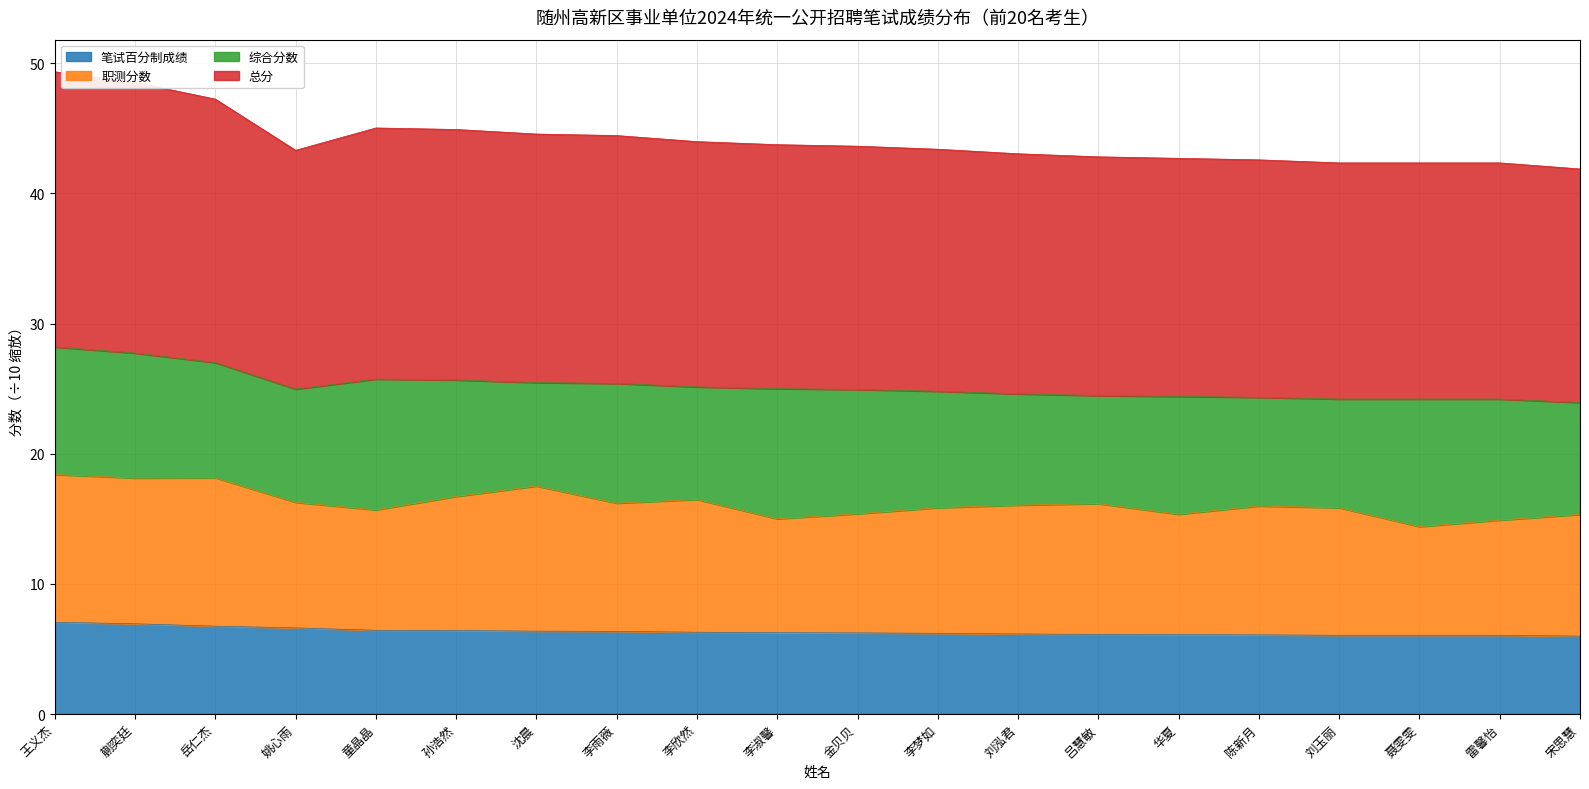

Read the 笔试百分制成绩 value at 蒯奕廷.

6.9